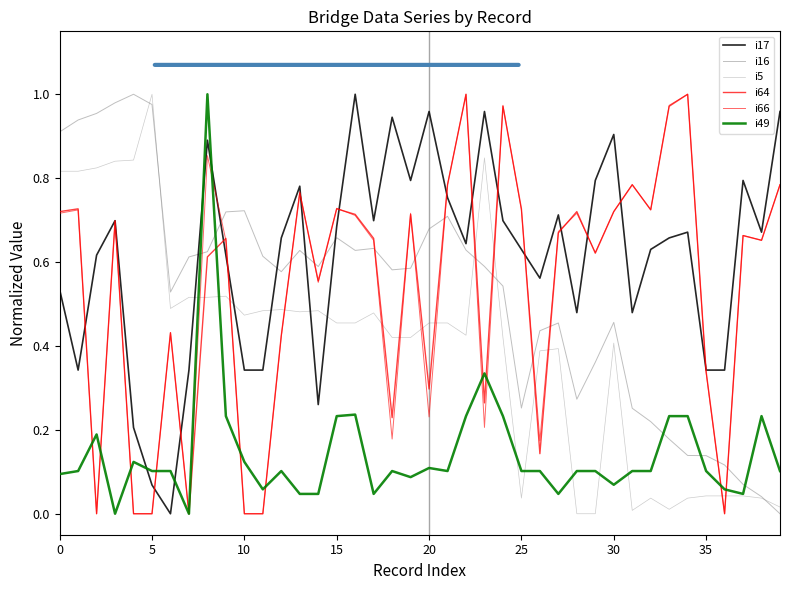

What is the value of the i66 point at the 9th from the left?

0.9